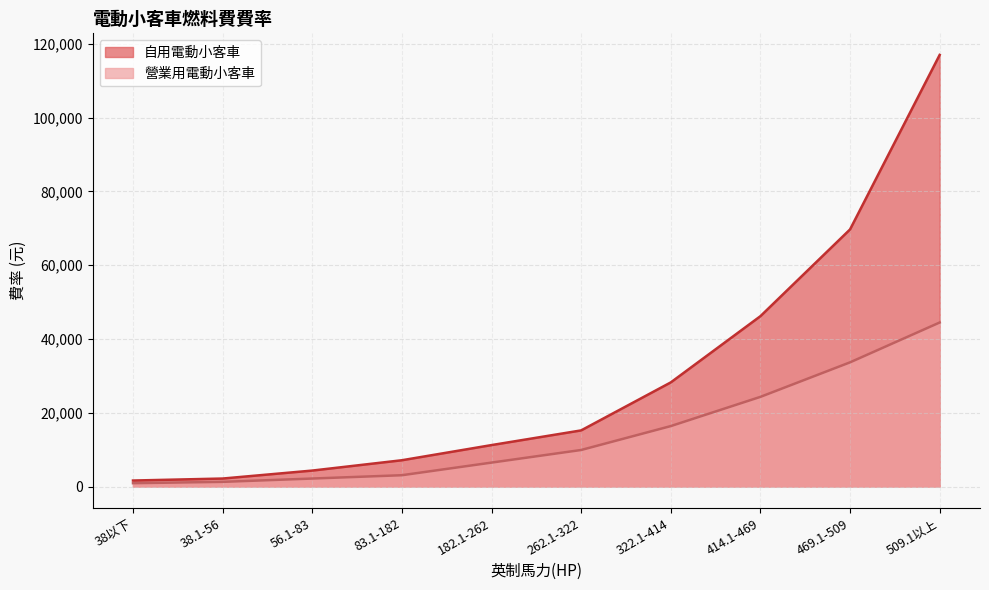

What is the spread (max minus min) of values at 182.1-262?

4750